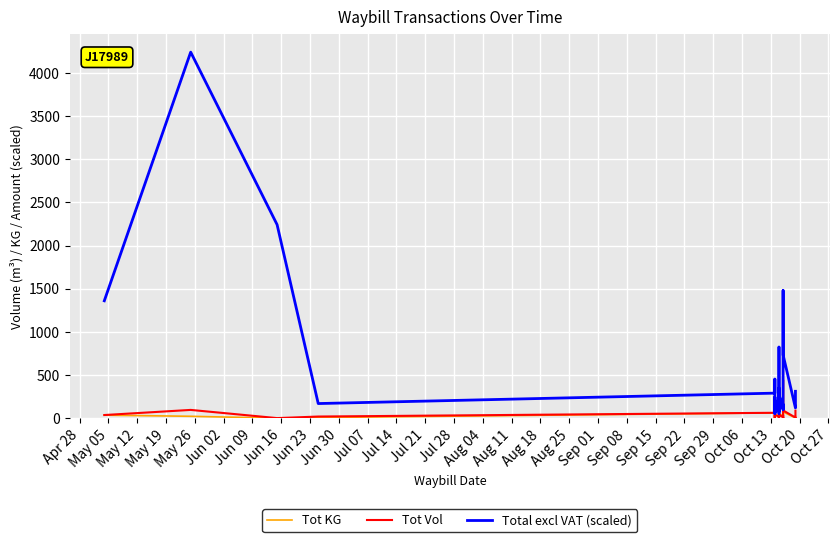

True or false: Tot Vol and Total excl VAT (scaled) cross at least once.

False